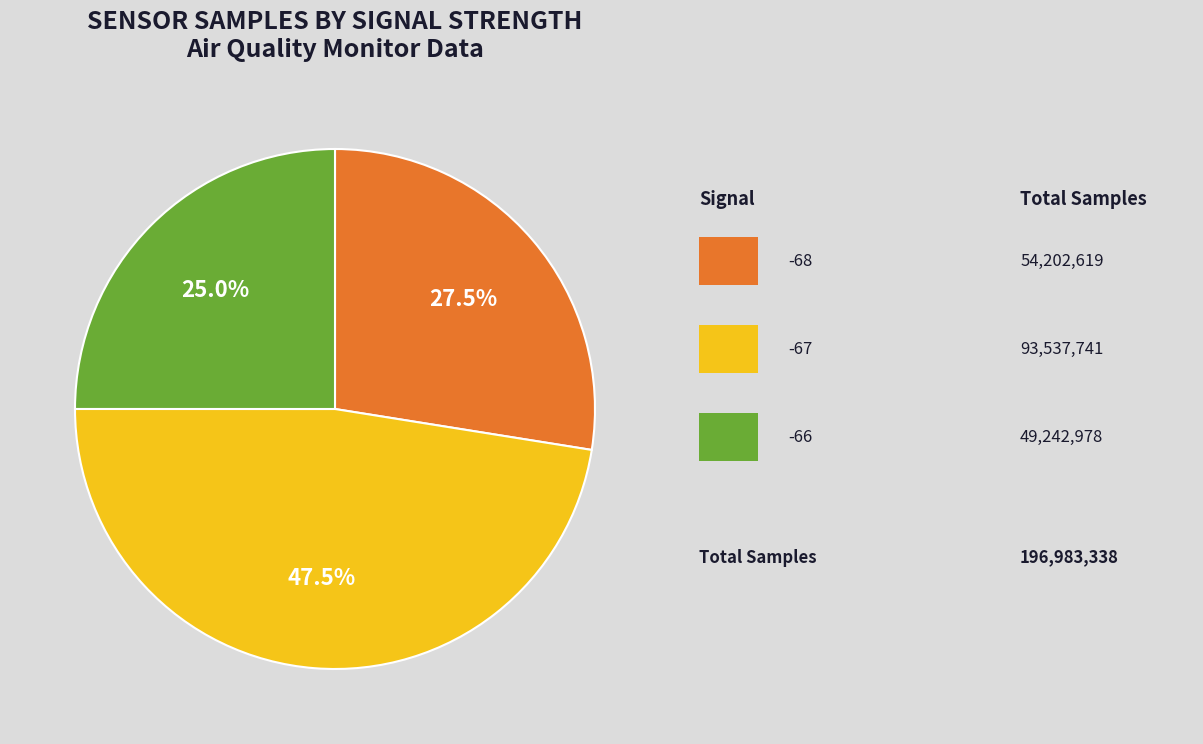

Is there a majority slice in this chart?

No